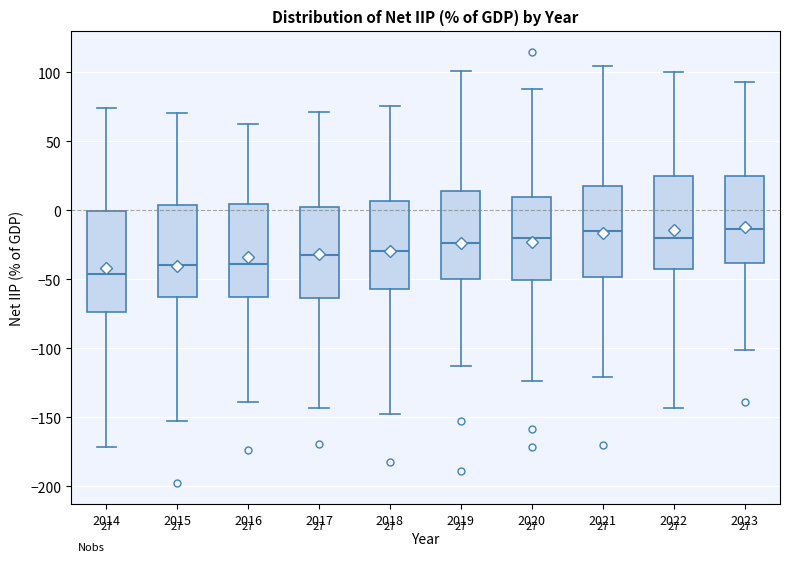

Comparing the boxes themselves (not the whiskers), which one is the tallest?

2014